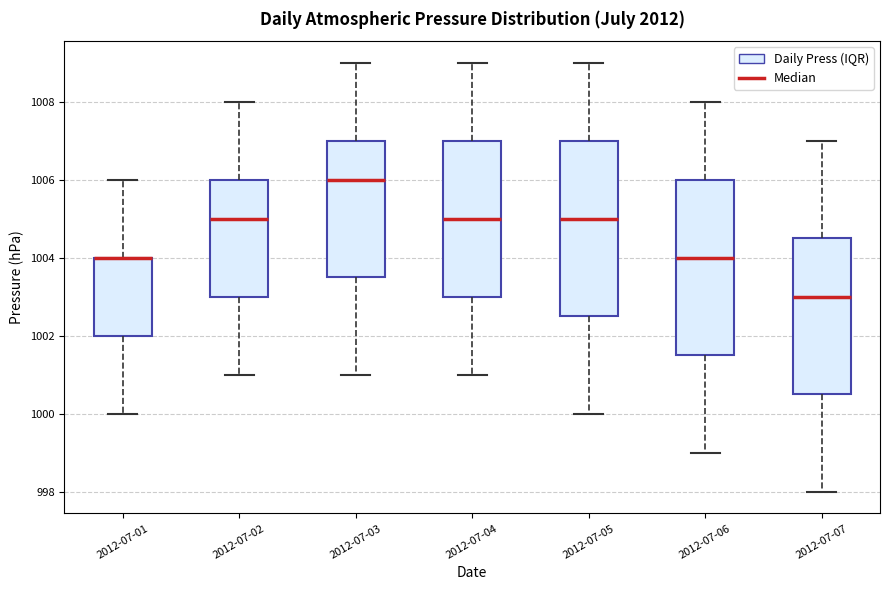

Where does the median line of the box for 2012-07-02 sit on the y-axis? The values are not printed on the chart, so give them approximately, as read against the axis.

1005.0